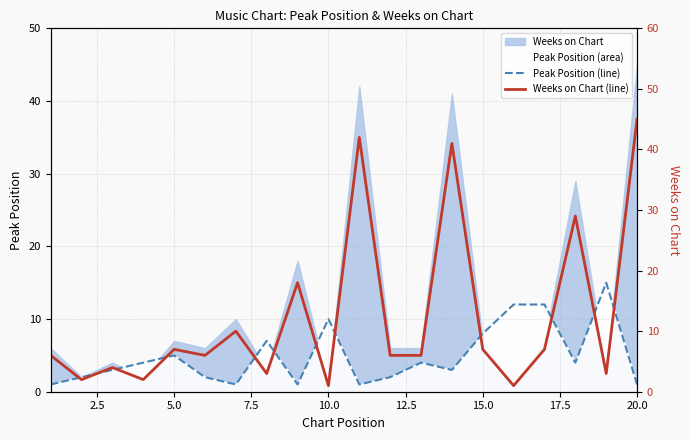

What is the maximum value for Peak Position (line)?

15